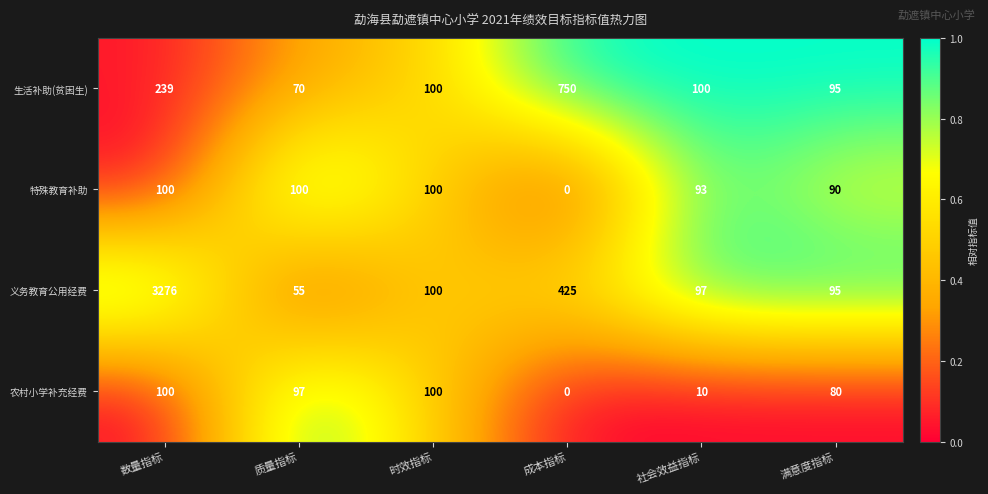

The value of 农村小学补充经费 at 社会效益指标 is 5. True or false?

False